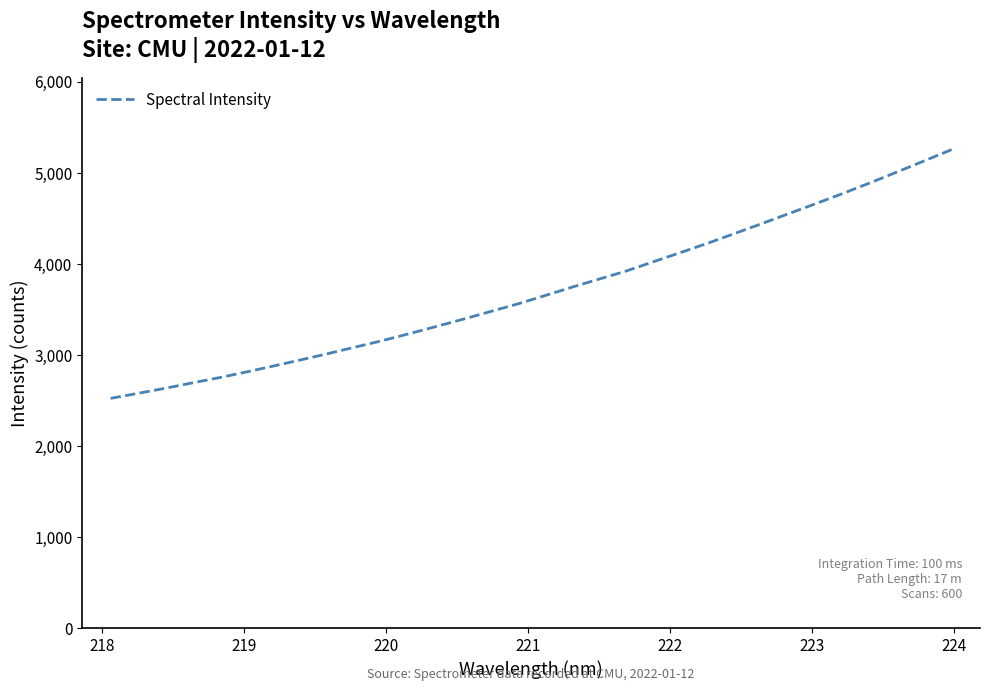

Reading left to right, transcribe all the data shown in this chart.

2525.5	2580.5	2636.0	2695.1	2752.8	2815.6	2881.0	2947.9	3016.6	3088.0	3158.8	3235.8	3315.3	3396.1	3479.7	3562.8	3653.6	3746.7	3835.3	3924.1	4025.7	4126.3	4228.6	4335.7	4444.5	4554.7	4664.4	4776.5	4892.7	5012.6	5134.1	5256.6